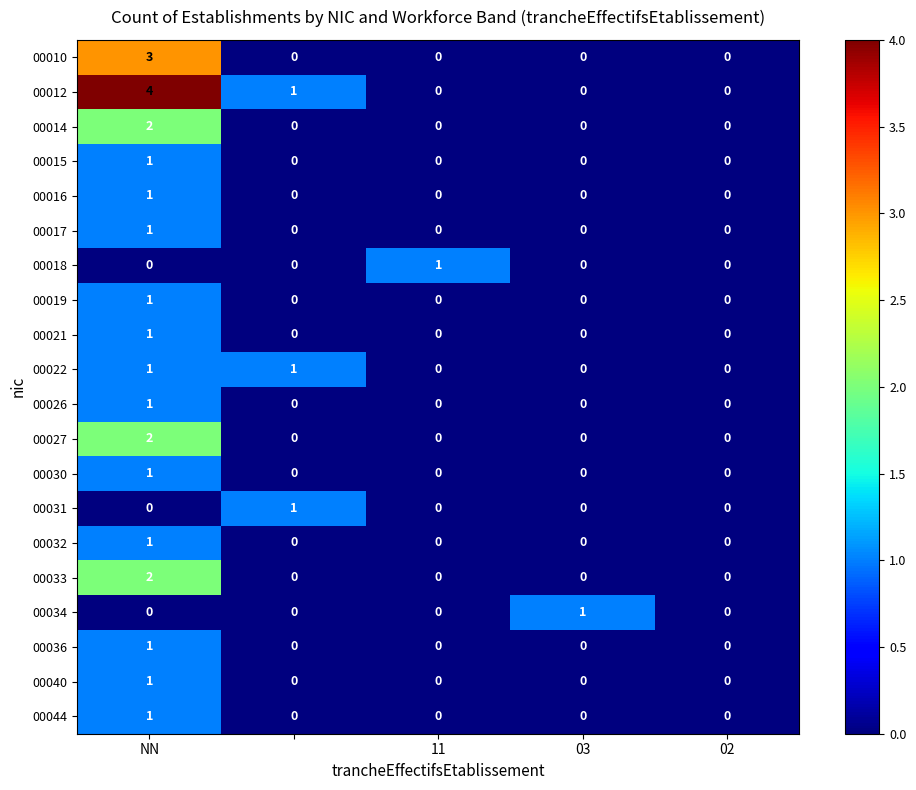

How many data points does each series have?

5